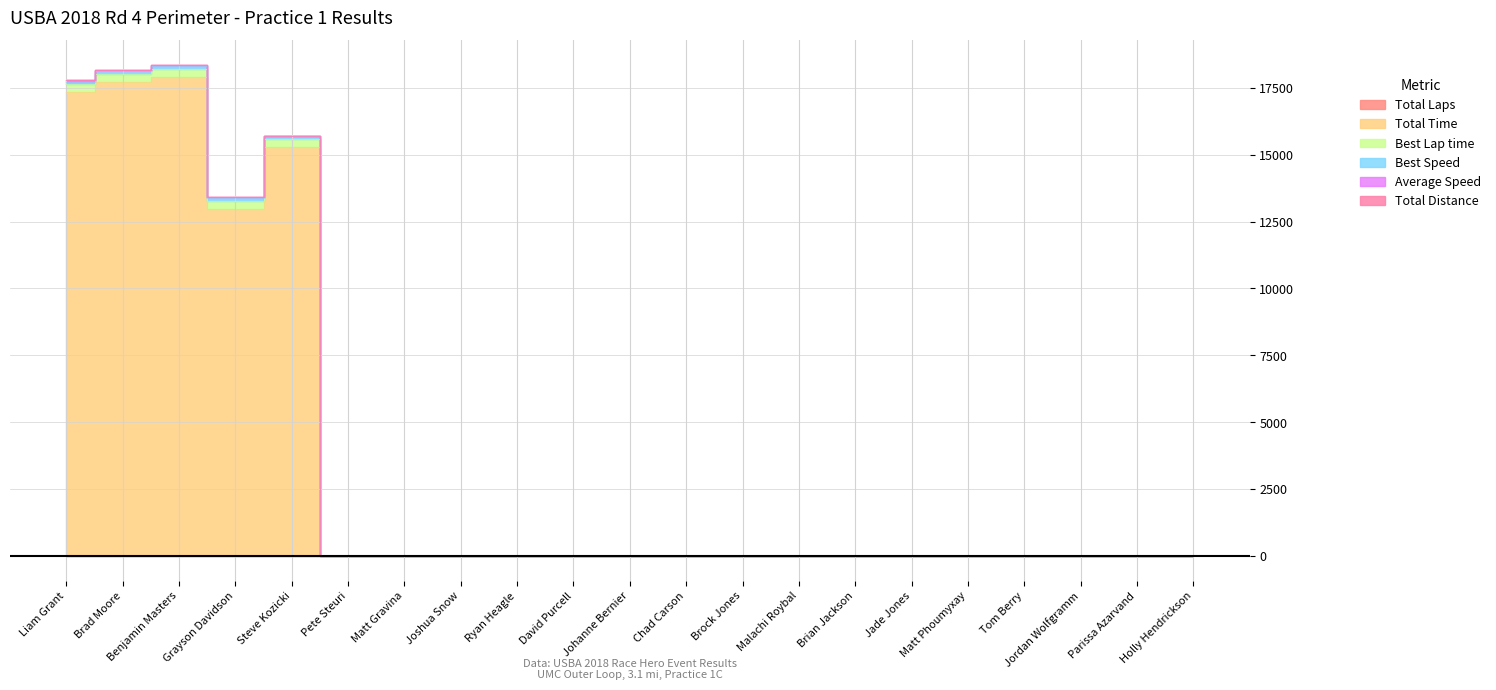

How many values in Best Lap time are above zero?

5